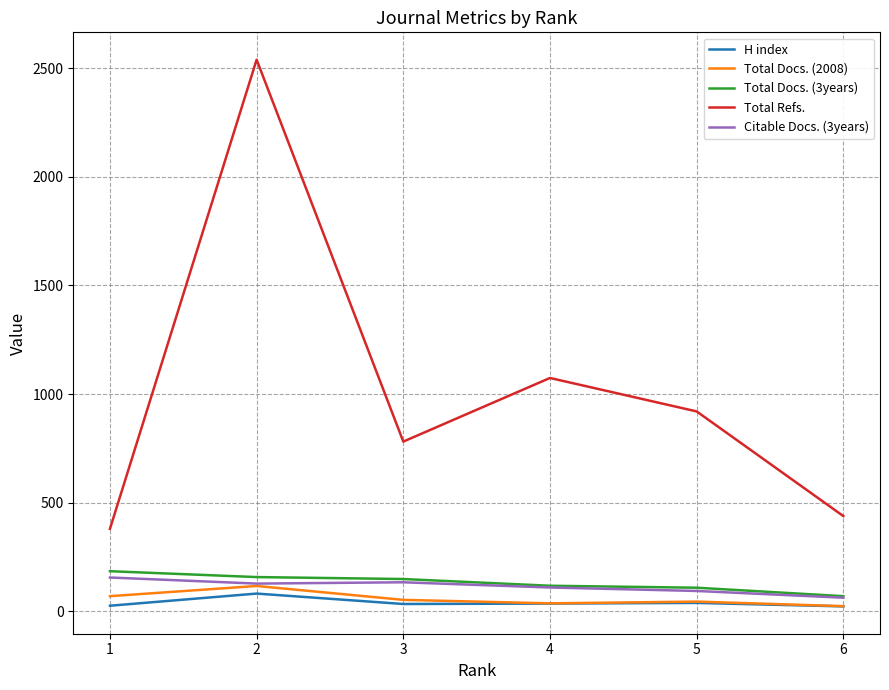

What are all the series names shown in the legend?

H index, Total Docs. (2008), Total Docs. (3years), Total Refs., Citable Docs. (3years)